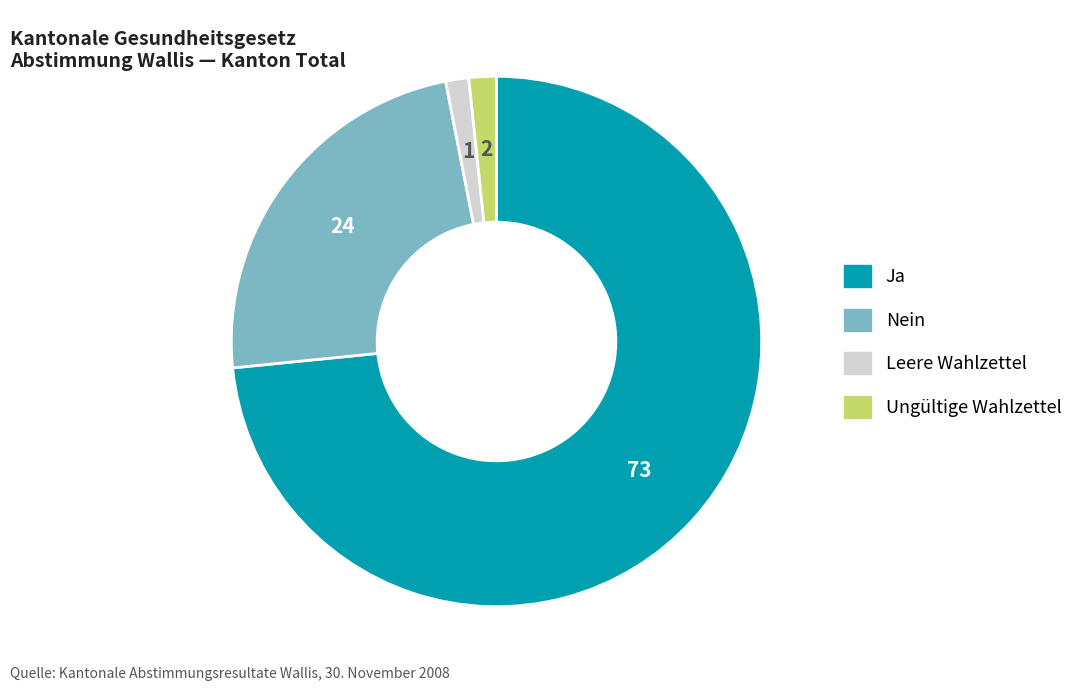

Is the sum of Ja and Leere Wahlzettel greater than half?

Yes